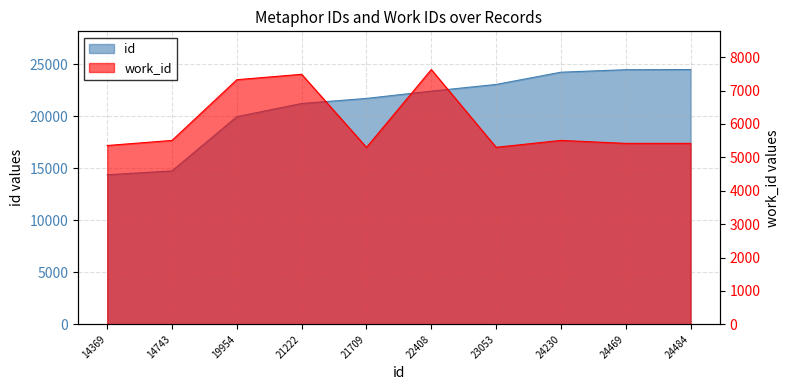

What is the difference between the maximum and minimum values in the id series?

10115